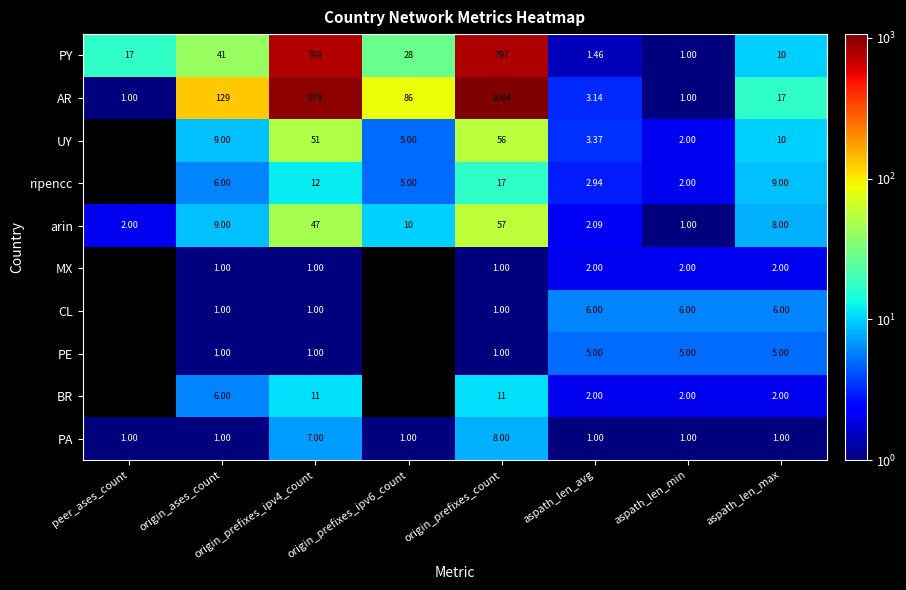

Rank the categories by PY value from lowest to highest.

aspath_len_min, aspath_len_avg, aspath_len_max, peer_ases_count, origin_prefixes_ipv6_count, origin_ases_count, origin_prefixes_ipv4_count, origin_prefixes_count